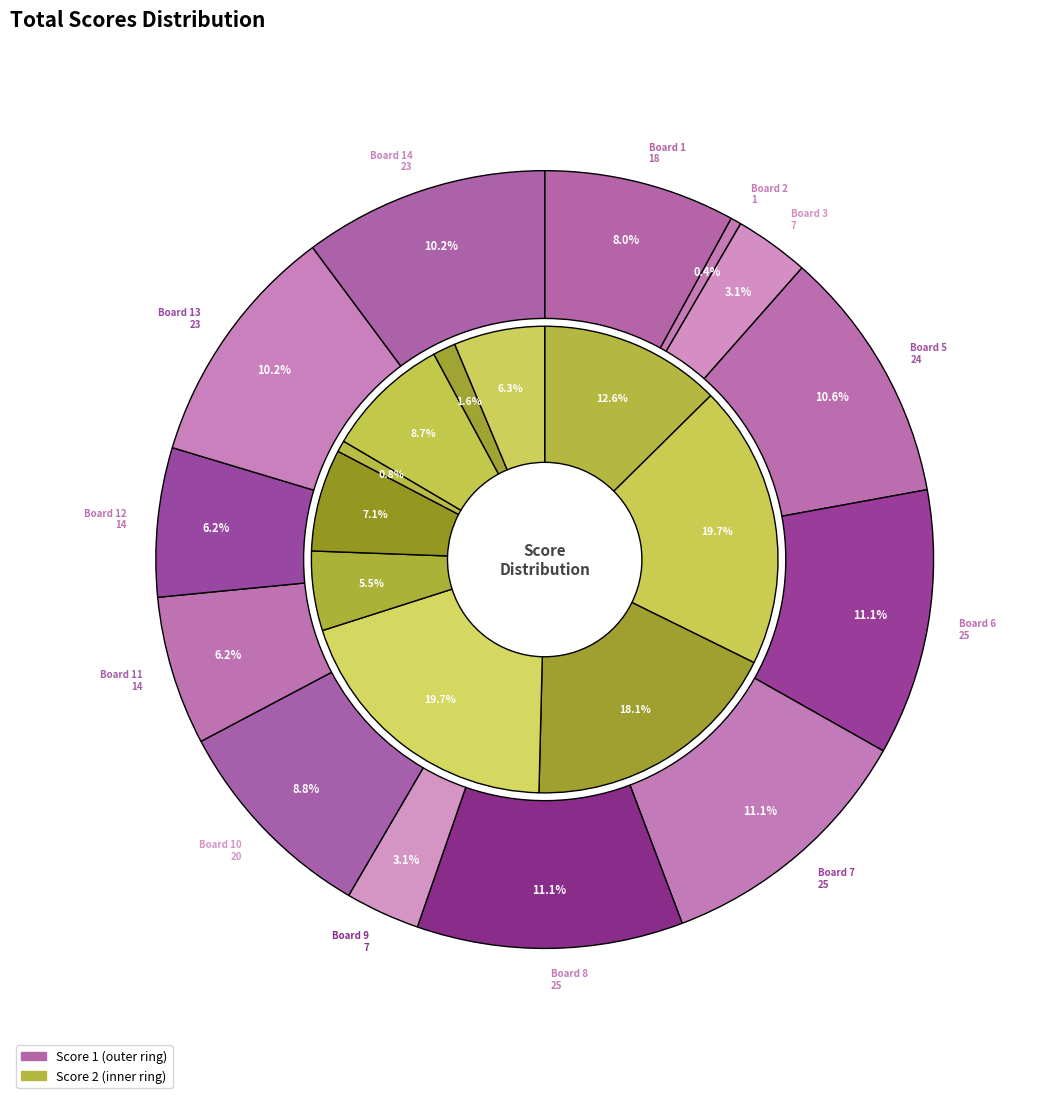

Is there any slice that represents more than half of the pie?

No